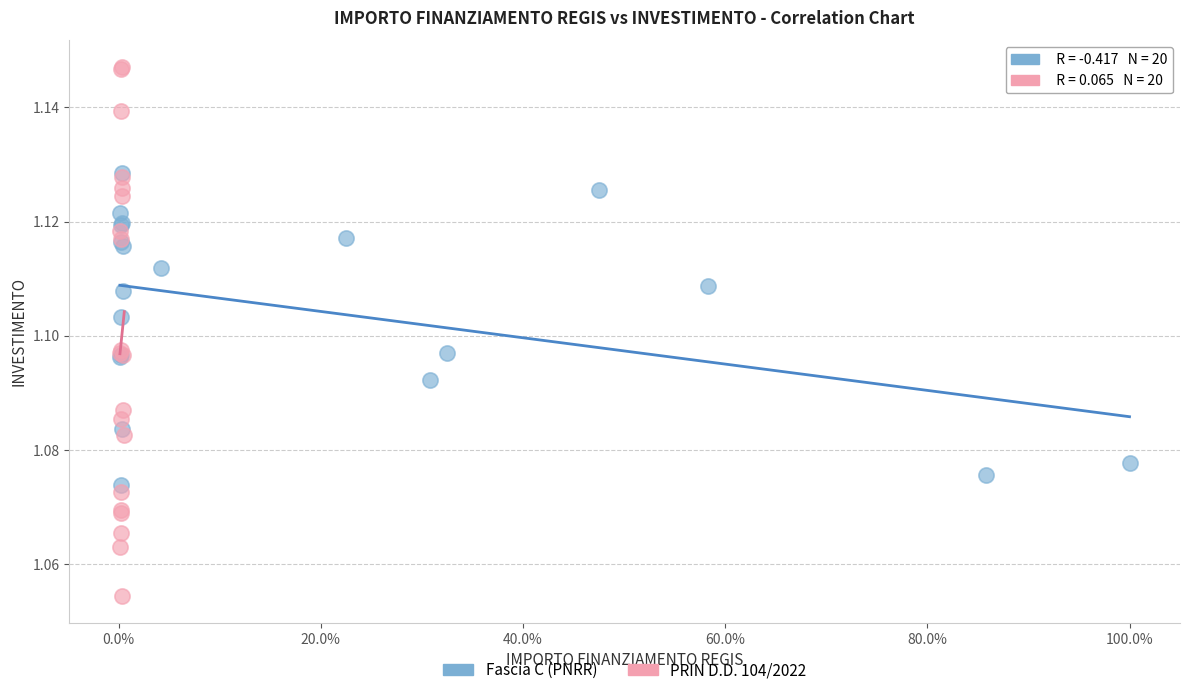

Which series reaches the maximum Y coordinate?

PRIN D.D. 104/2022